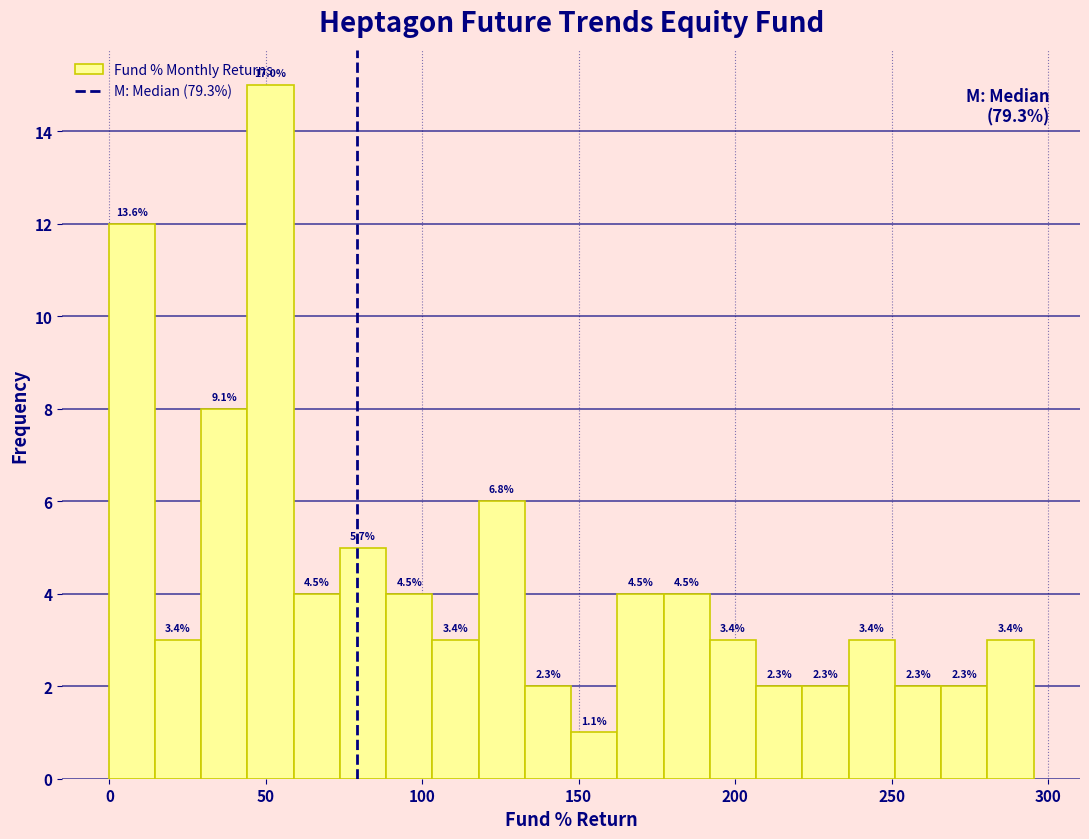

Read against the x-axis, roughly where is the centre of the tallest bar?

50